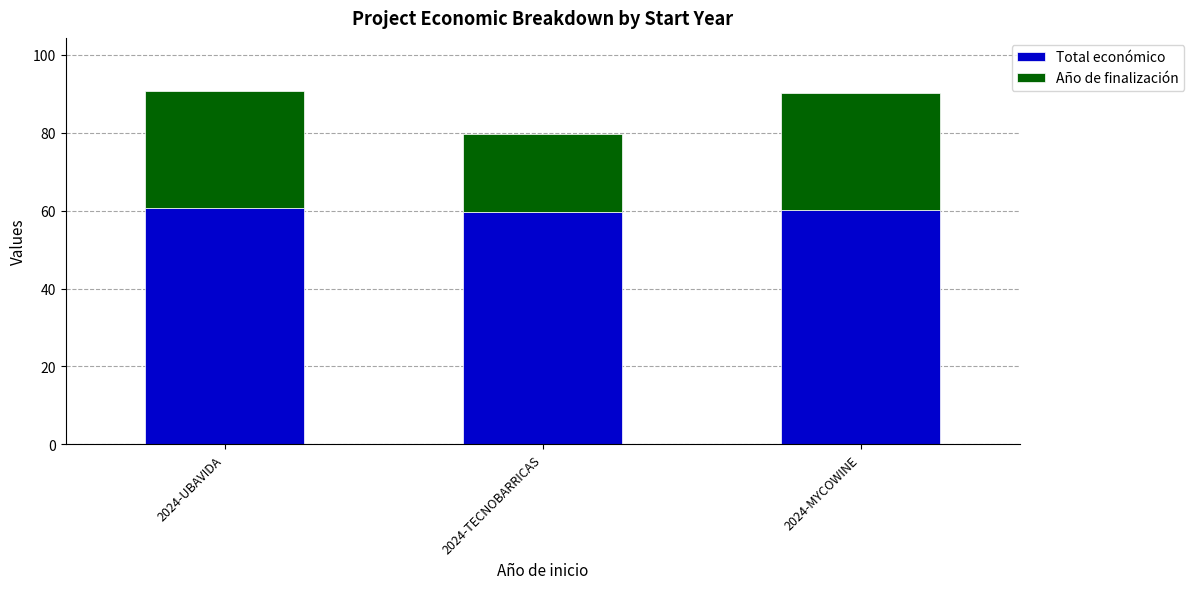

The Total económico series shows 59.6 at 2024-TECNOBARRICAS. True or false?

True